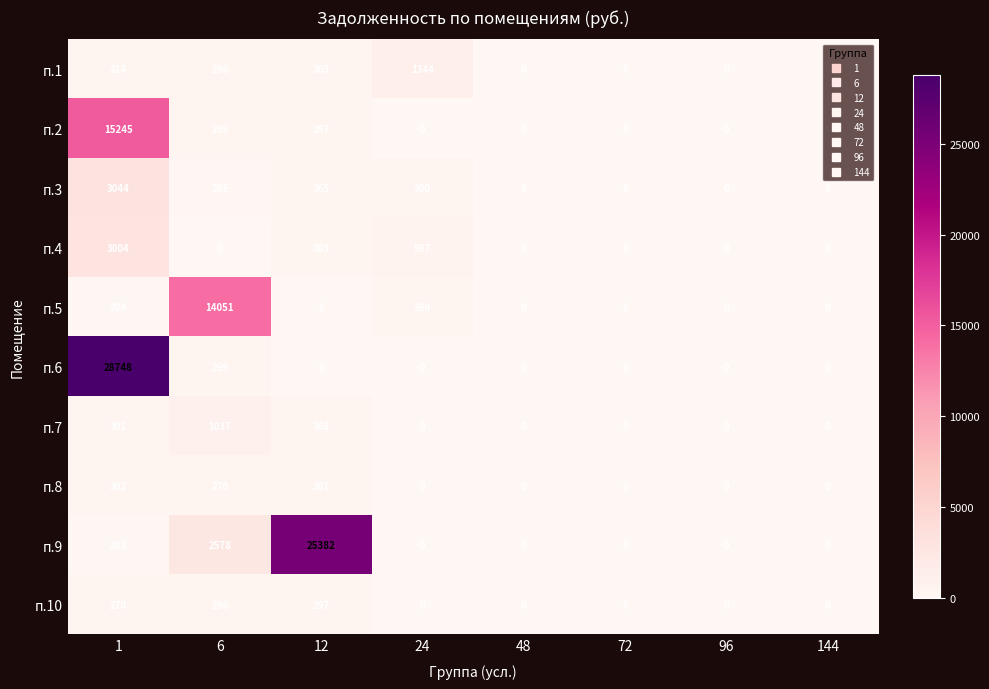

Which series changed the most between 1 and 96?

п.6